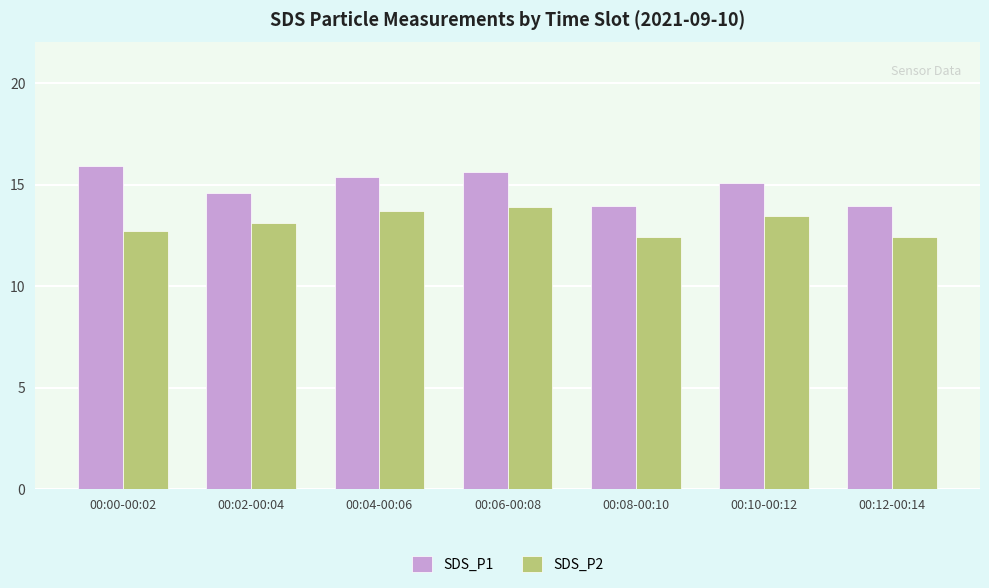

What is the difference between the maximum and second lowest values in the SDS_P1 series?

2.0